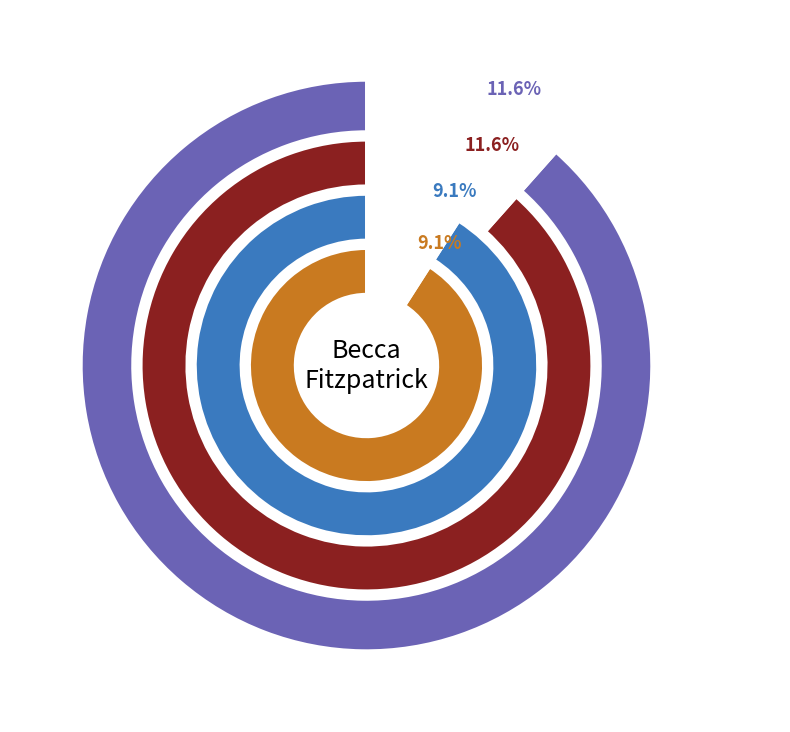

To the nearest percent, what is the combined percentage of Crescendo and Silence?

21%